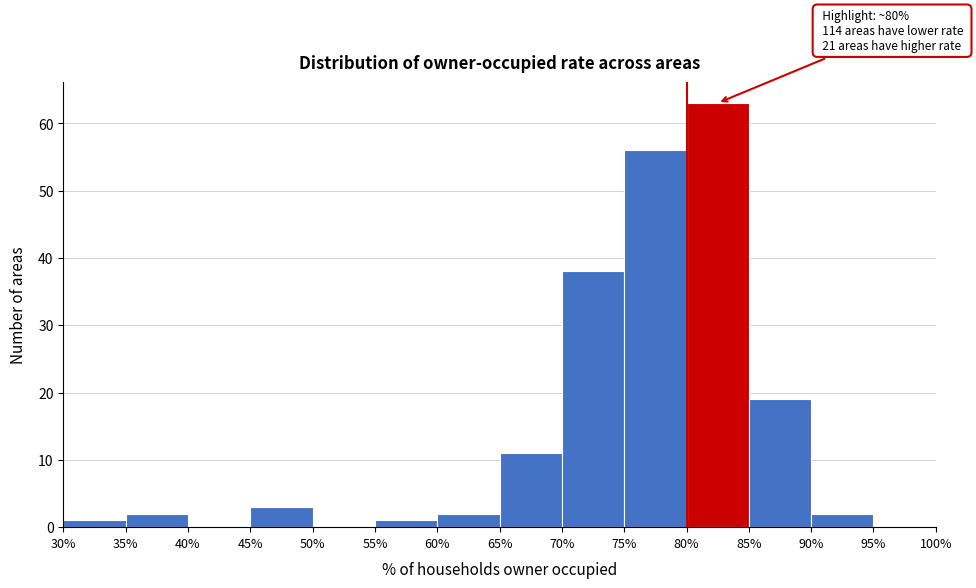

Over which range of the x-axis is the bar tallest?

80% to 85%